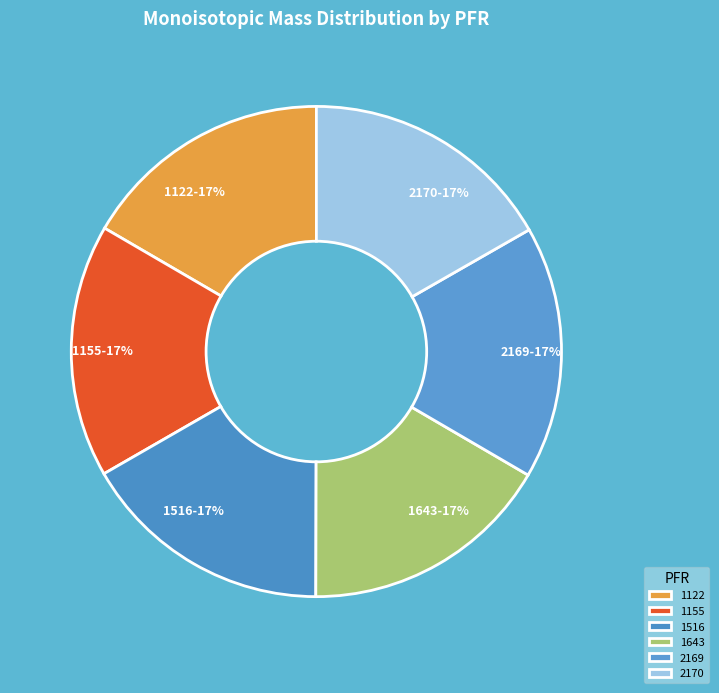

Is it true that 1122 is 17% of the pie?

True